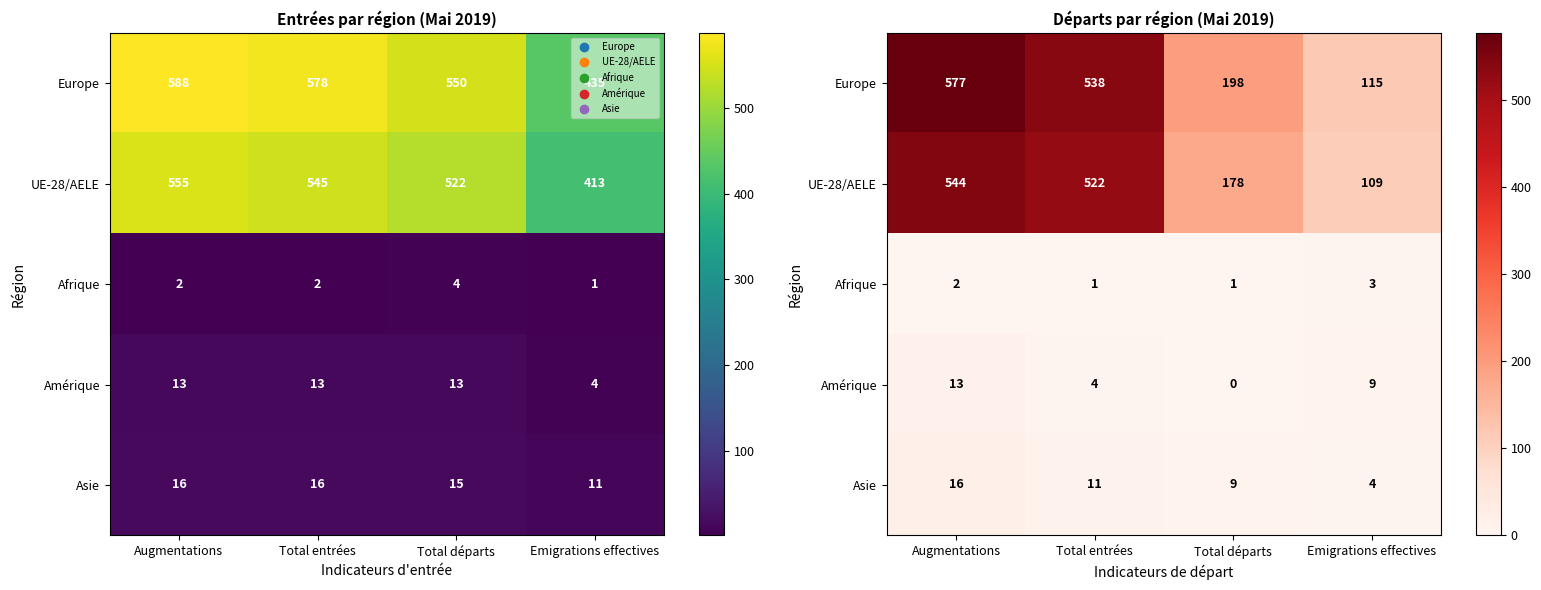

How many data points in Afrique are less than 2?

2